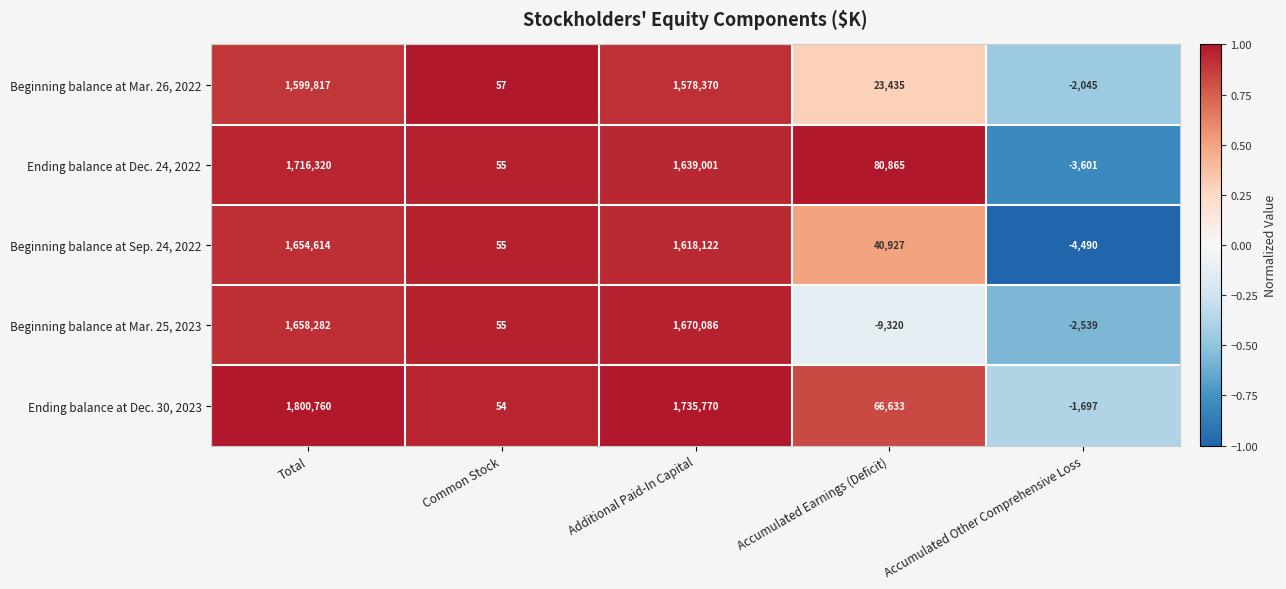

What is the difference between the highest and lowest values at Additional Paid-In Capital?

157400